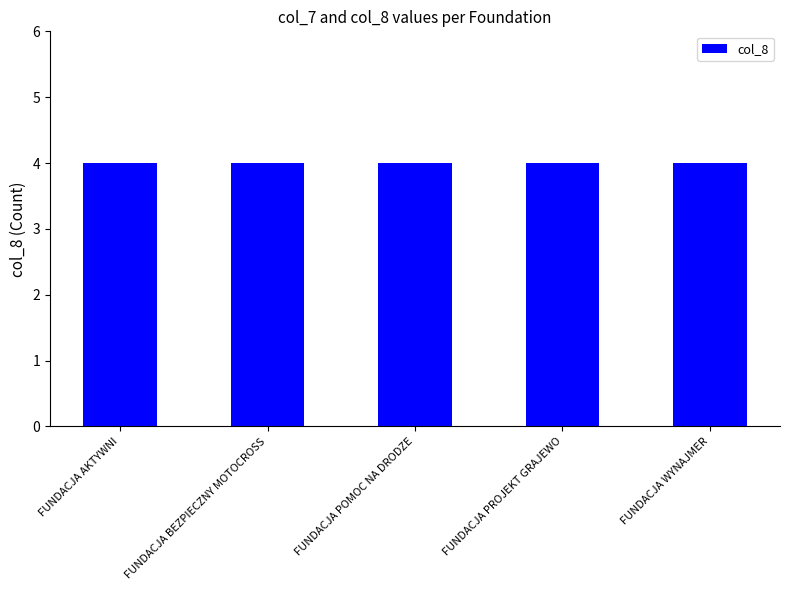

At which label is col_8 closest to 4?

FUNDACJA AKTYWNI